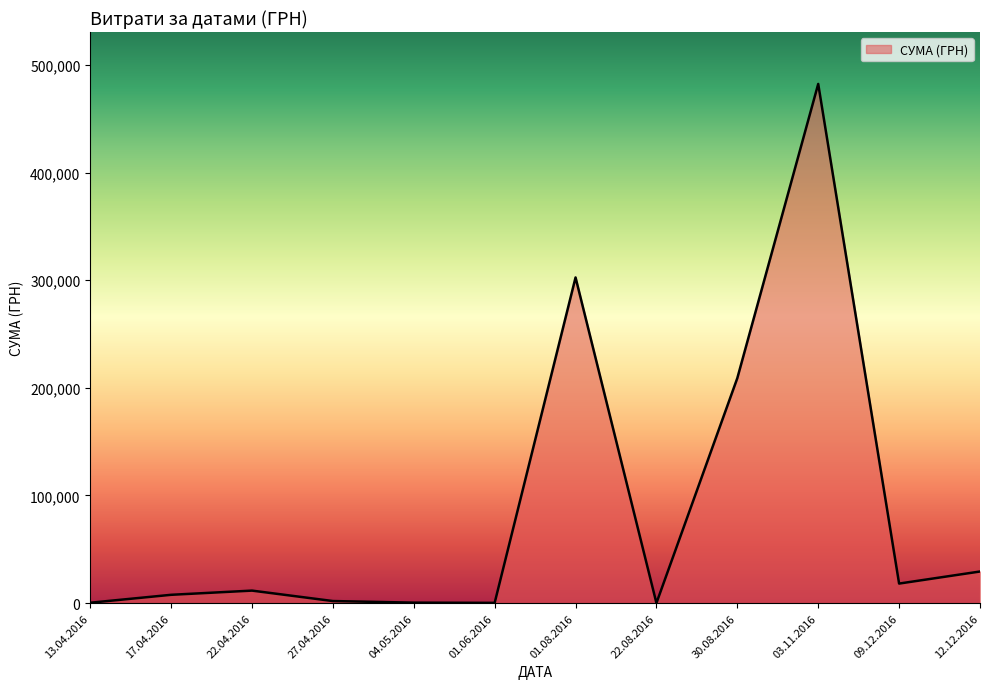

Is it true that the value at 03.11.2016 is 663889.7?

False